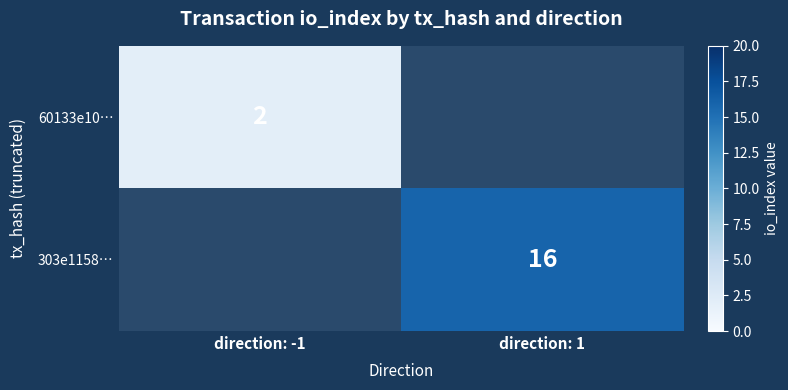

What is the smallest value displayed?

2.0